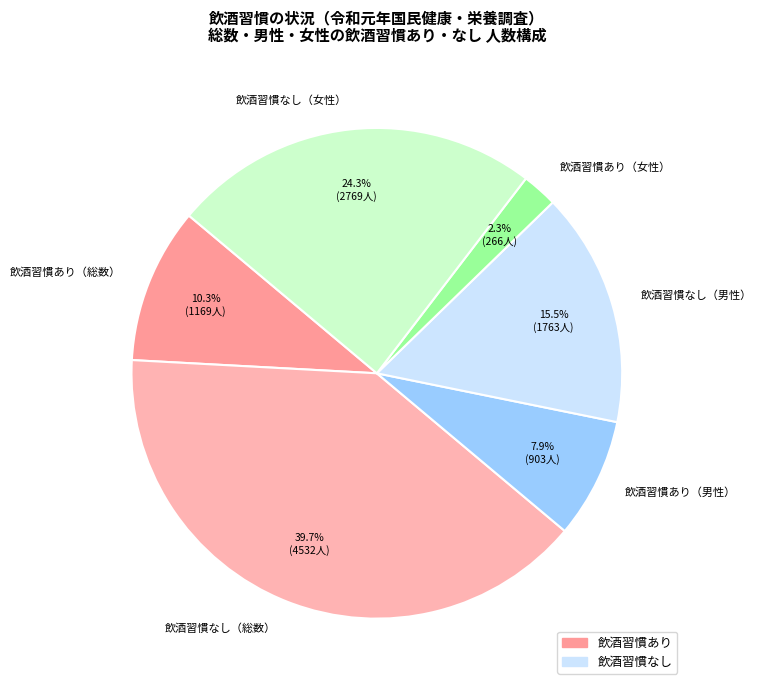

What percentage is NOT represented by 飲酒習慣あり（総数）?

89.7%